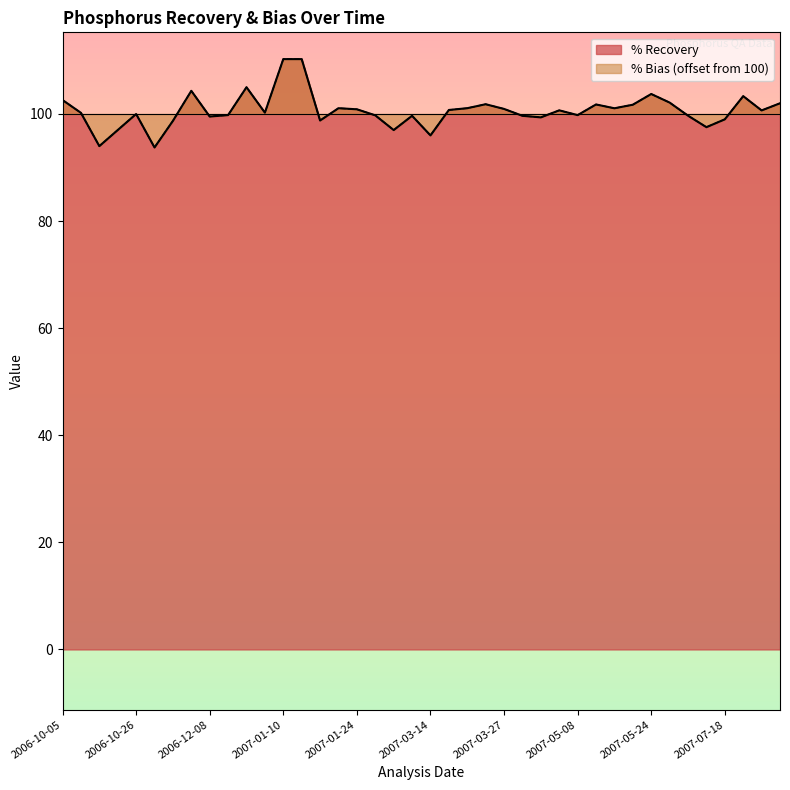

After their last crossing, which series has the higher values: % Recovery or % Bias?

% Bias